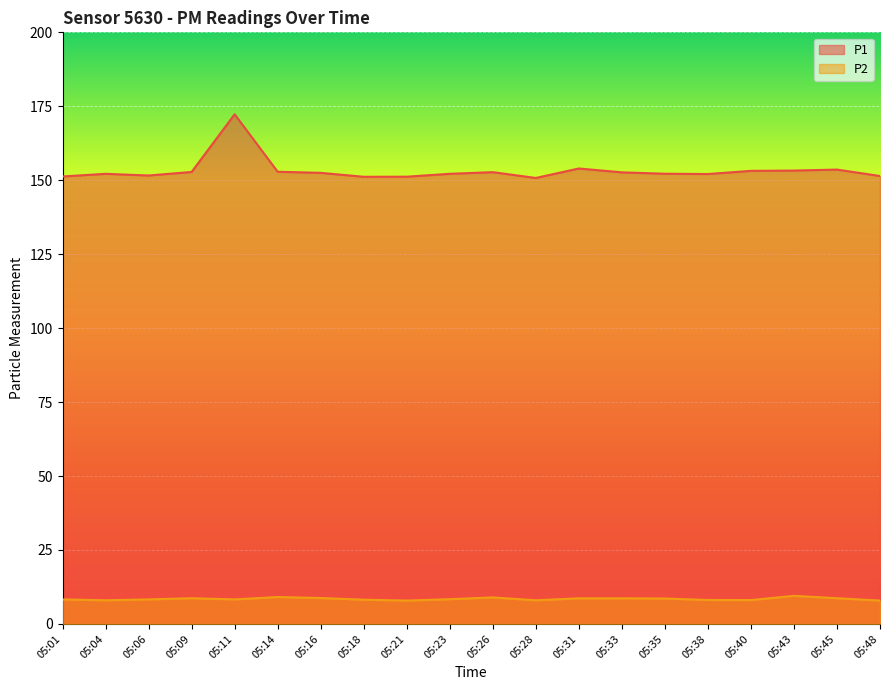

What is the greatest value displayed?

172.3